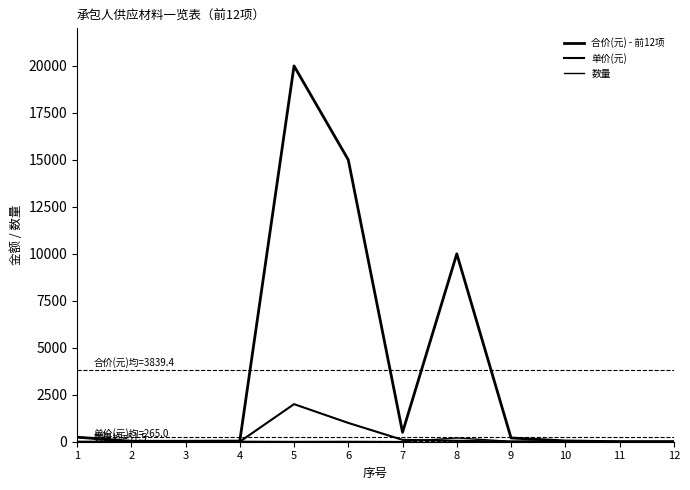

Which series has the widest spread of values?

合价(元) - 前12项